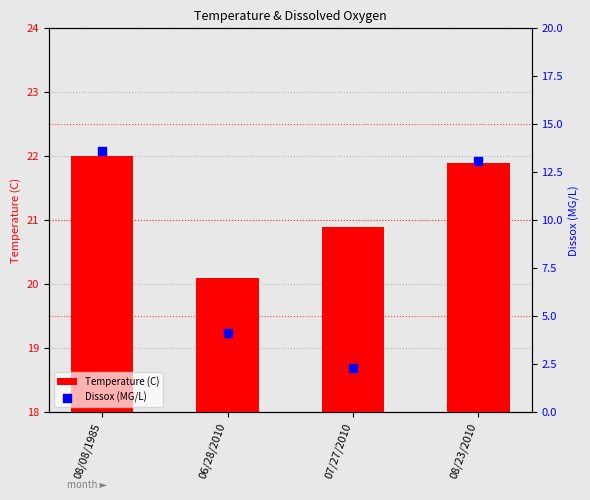

Which series reaches the minimum Y coordinate?

Dissox (MG/L)